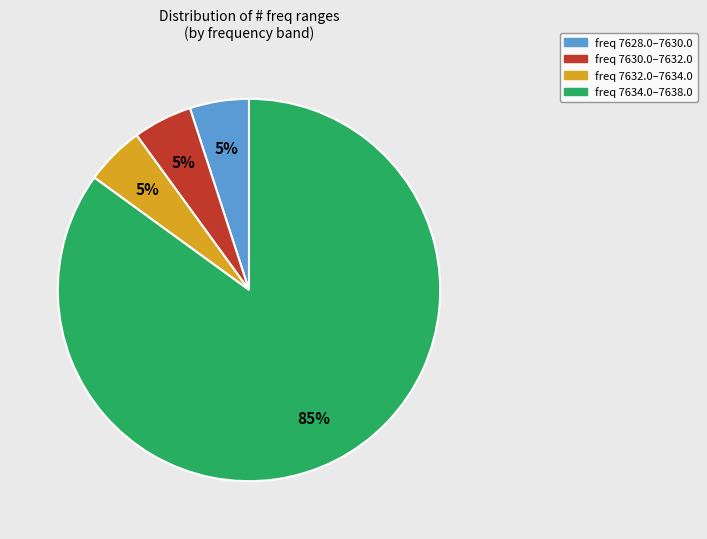

Which slice is the largest?

freq 7634.0–7638.0